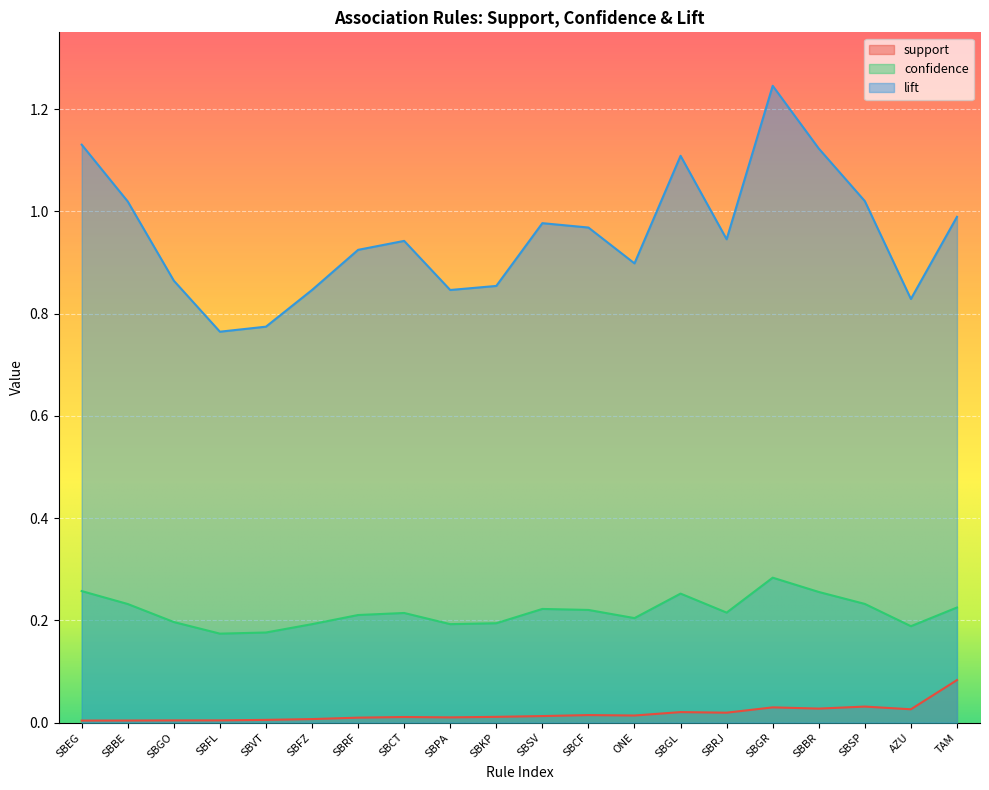

Is the value of confidence at ONE greater than the value of lift at SBCT?

No